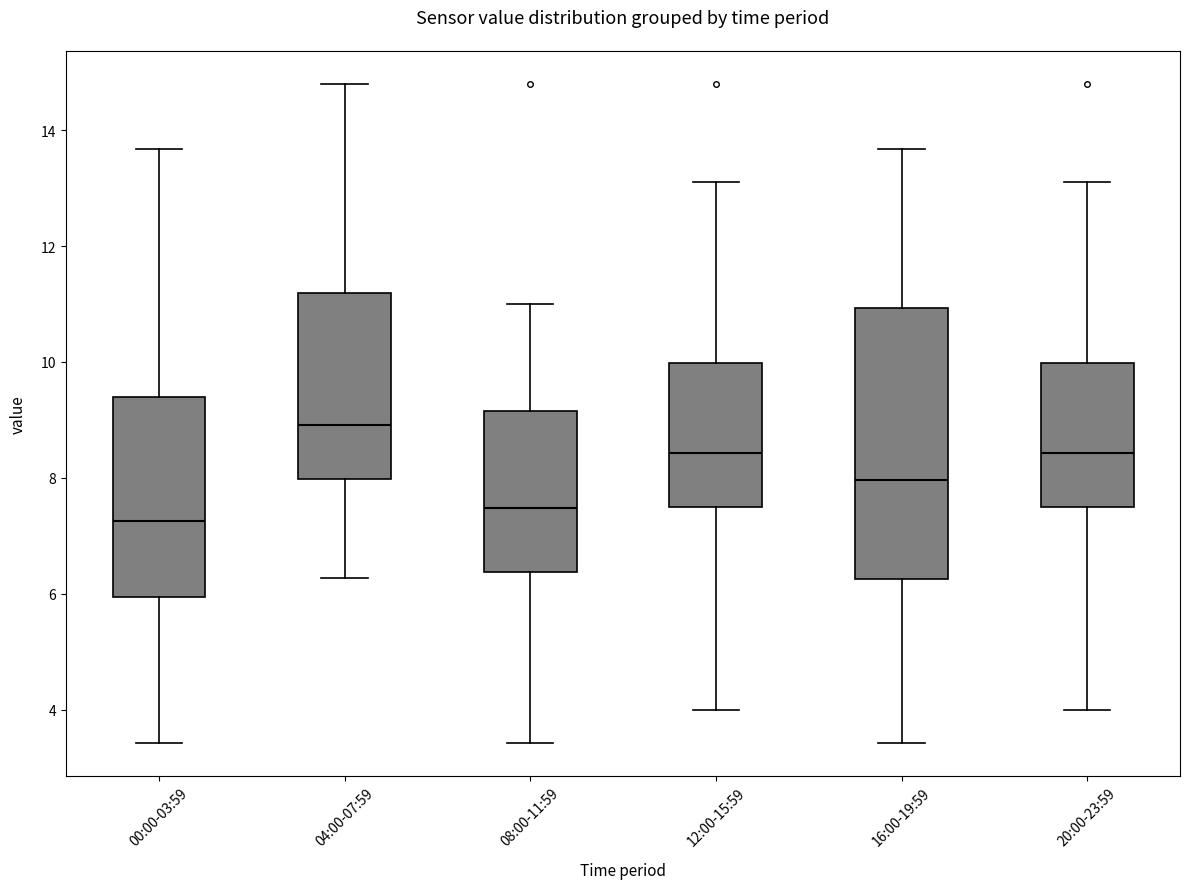

Reading left to right, read every box against the y-axis: the position of its median line, the range the box covers, and the ends of its whiskers. The values are not printed on the chart, so give them approximately, as read against the axis.

00:00-03:59: median 7.2, box 6.0 to 9.4, whiskers 3.4 to 13.6
04:00-07:59: median 9.0, box 8.0 to 11.2, whiskers 6.2 to 14.8
08:00-11:59: median 7.4, box 6.4 to 9.2, whiskers 3.4 to 11.0
12:00-15:59: median 8.4, box 7.6 to 10.0, whiskers 4.0 to 13.2
16:00-19:59: median 8.0, box 6.2 to 11.0, whiskers 3.4 to 13.6
20:00-23:59: median 8.4, box 7.6 to 10.0, whiskers 4.0 to 13.2